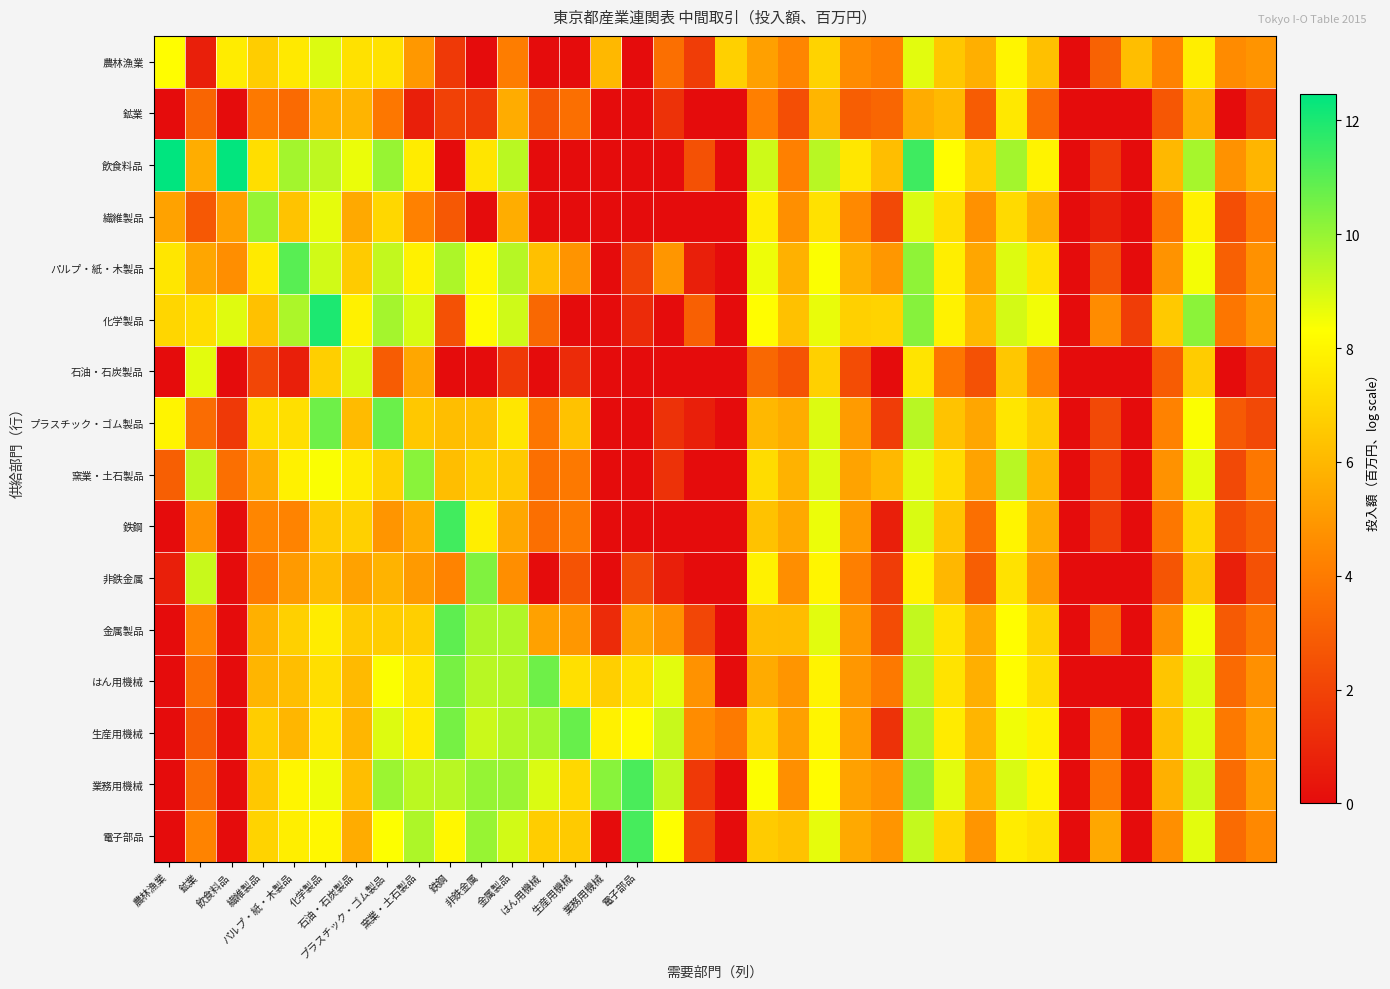

Which label corresponds to the largest value in the chart?

農林漁業